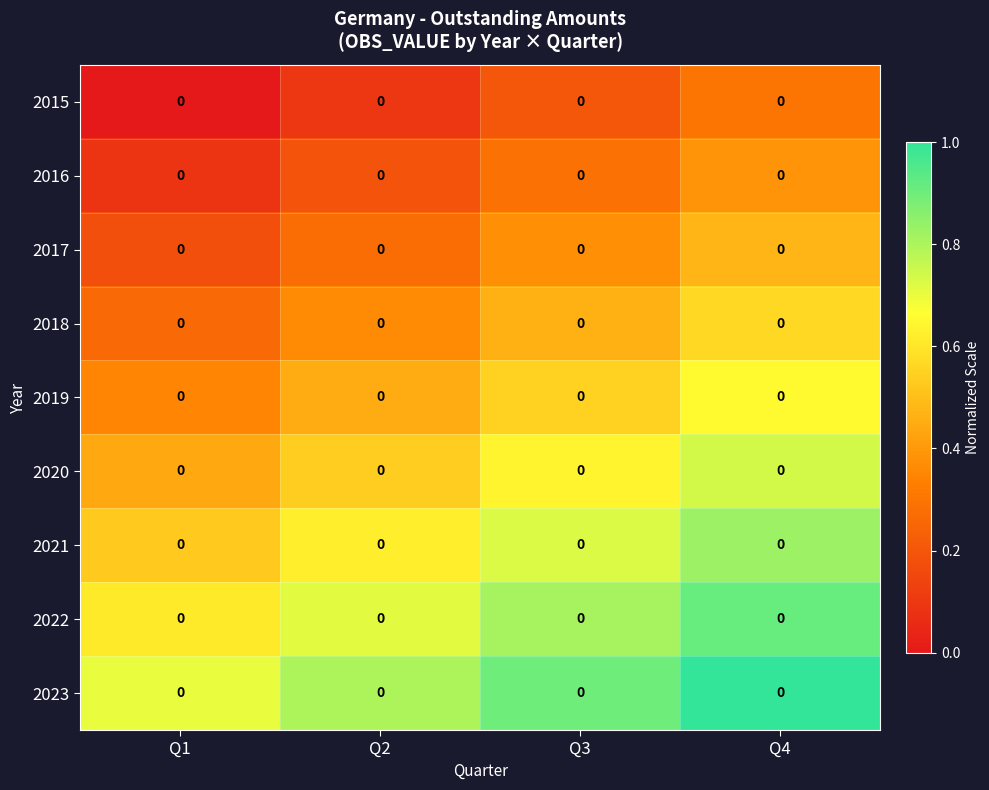

Count the 2020 values in the range 0 to 1.

4